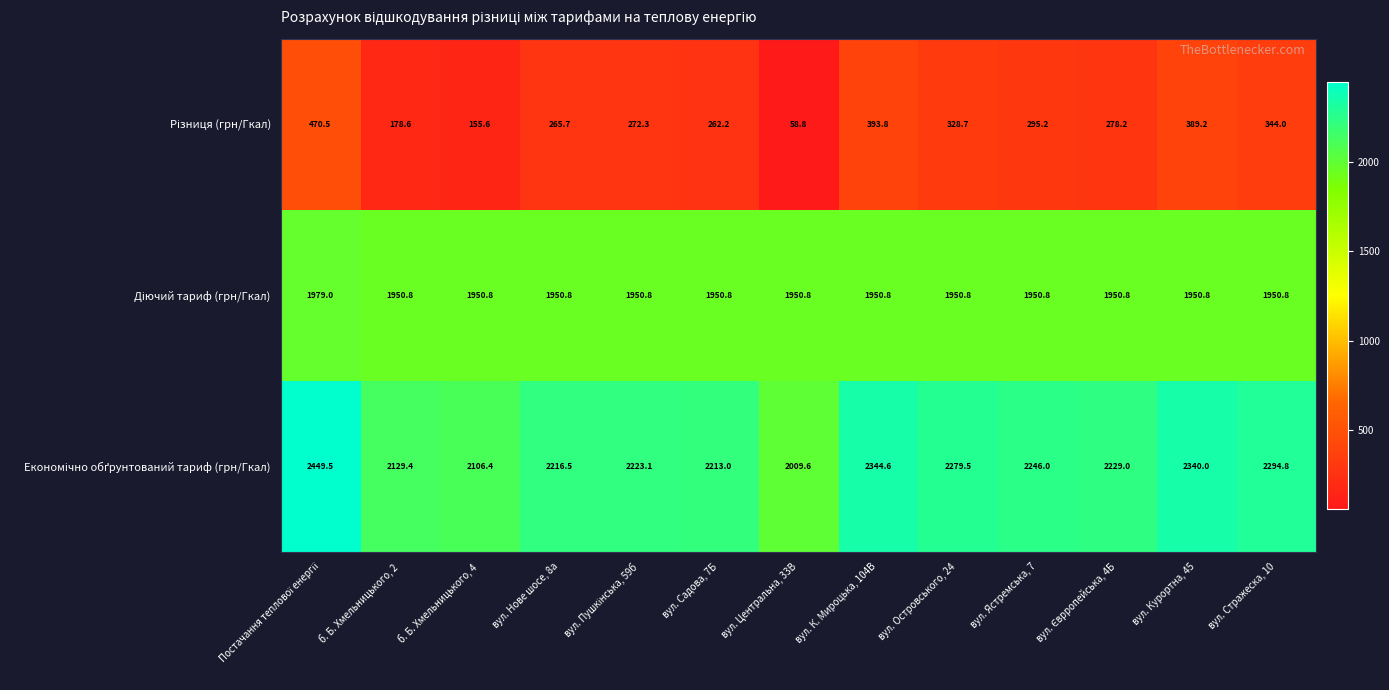

What is the maximum value shown in the chart?

2449.5